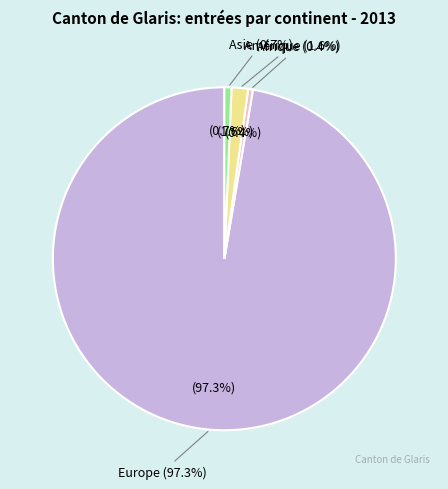

How many slices are in this pie chart?

4